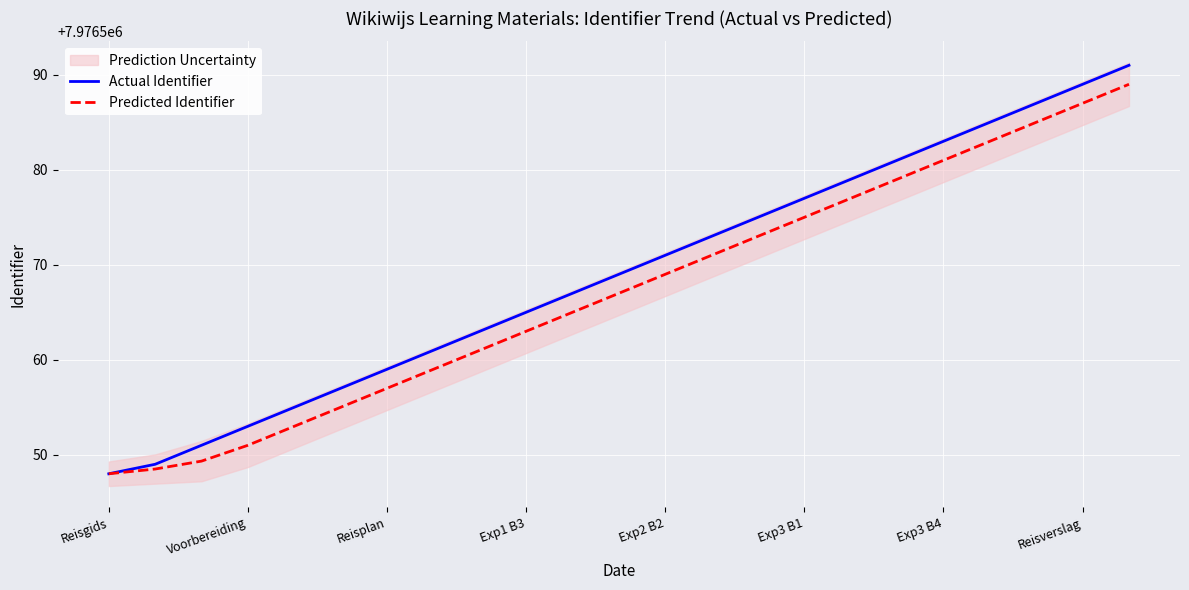

True or false: Predicted Identifier and Actual Identifier intersect in this chart.

False